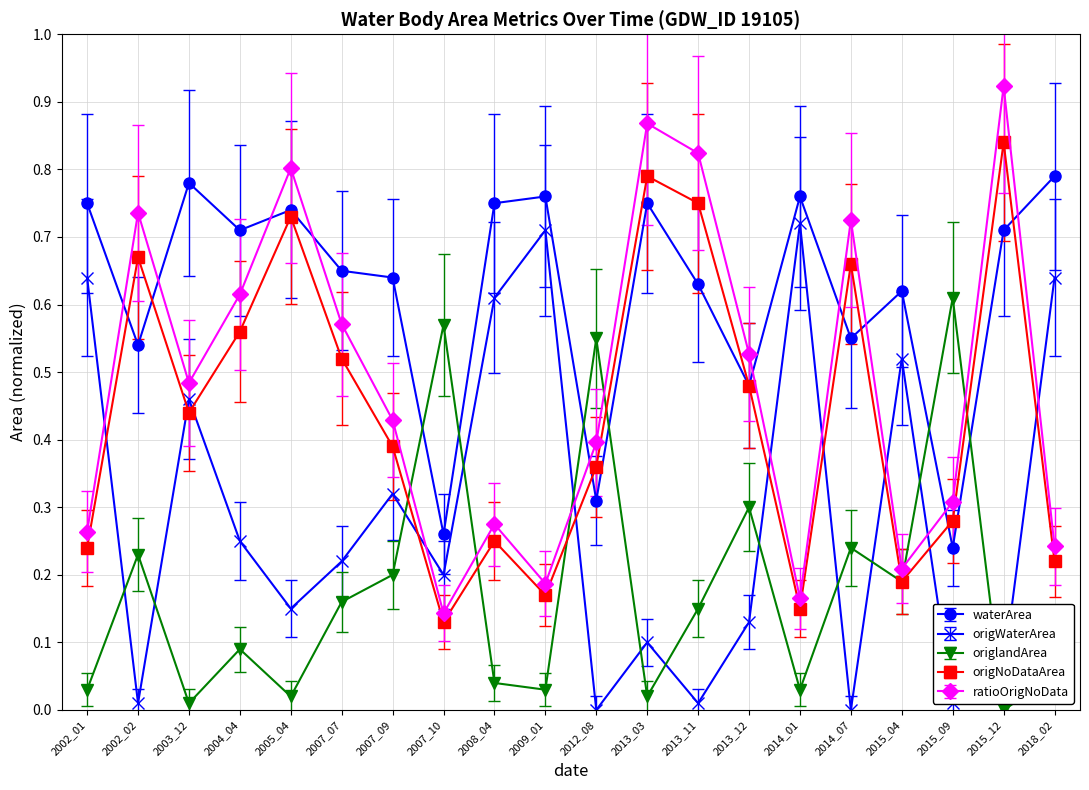

In waterArea, how many points are lower than both neighbors (excluding endpoints)?

7